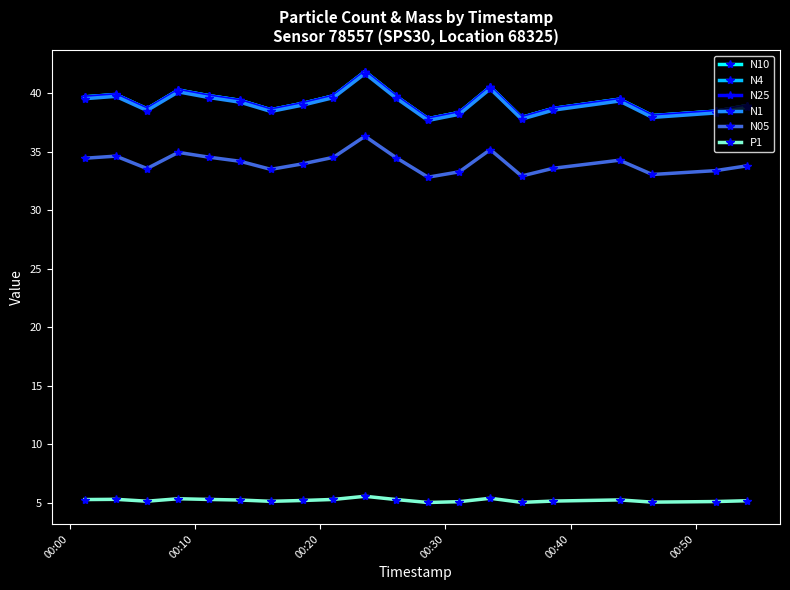

What is the maximum value shown in the chart?

41.9